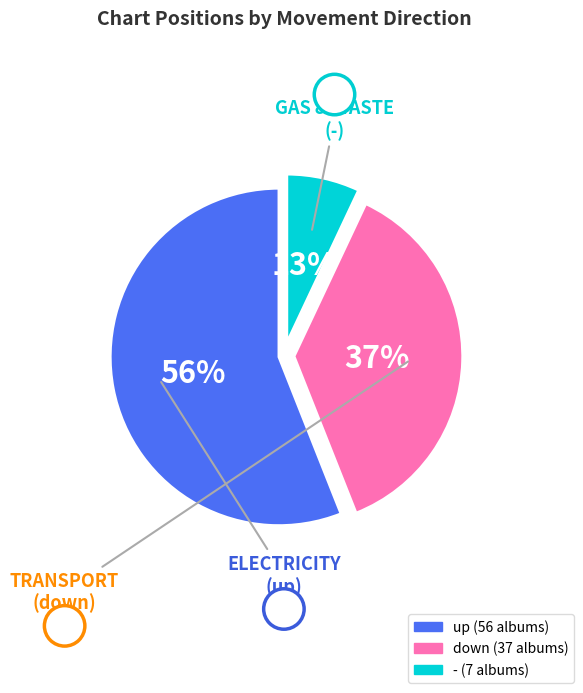

To the nearest percent, what percentage of the pie is up?

56%